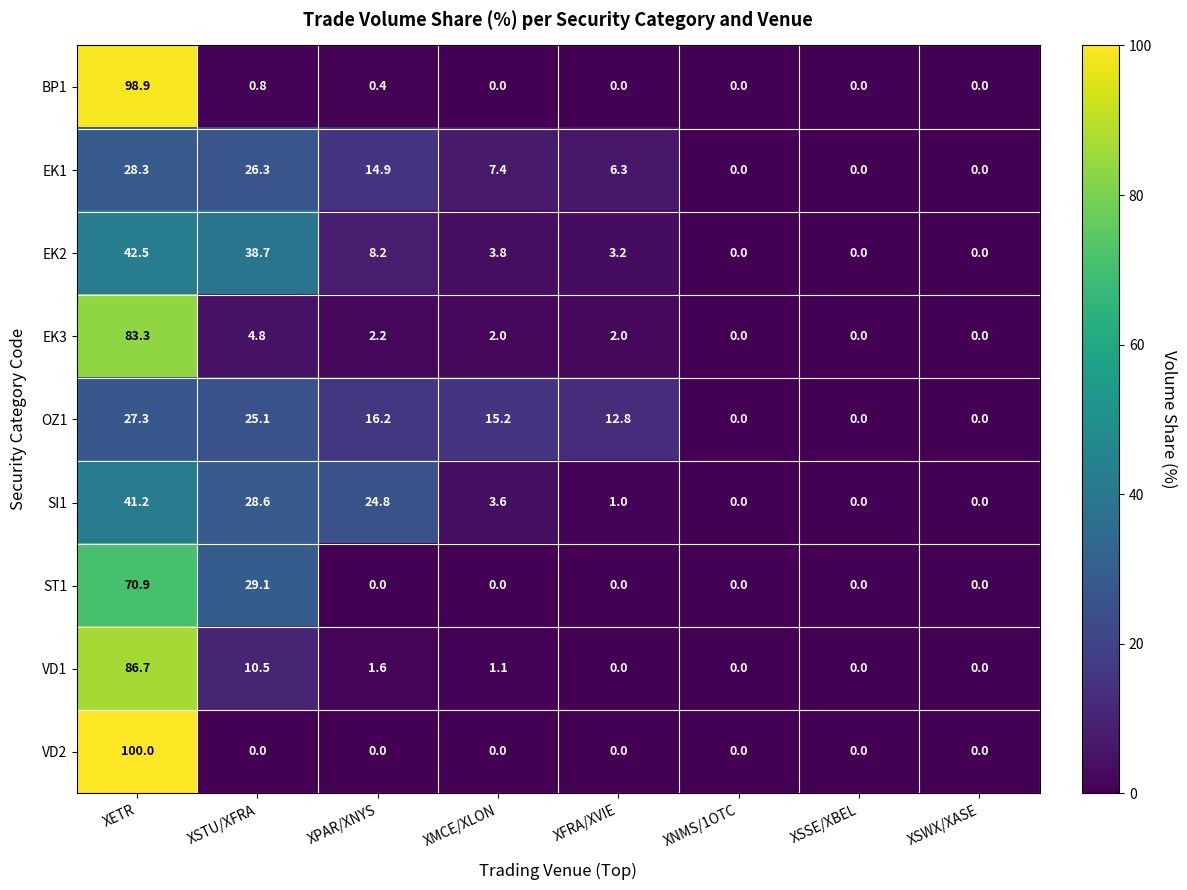

Which series has the widest spread of values?

VD2